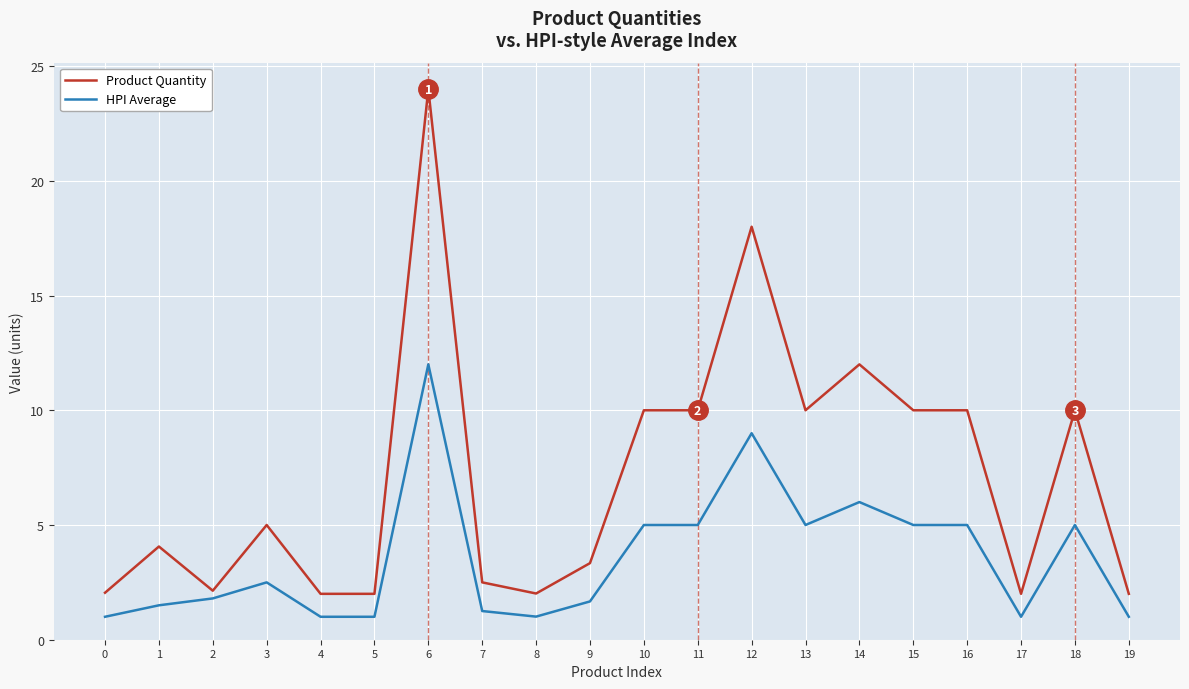

What value does the HPI Average series have at 9?

1.7